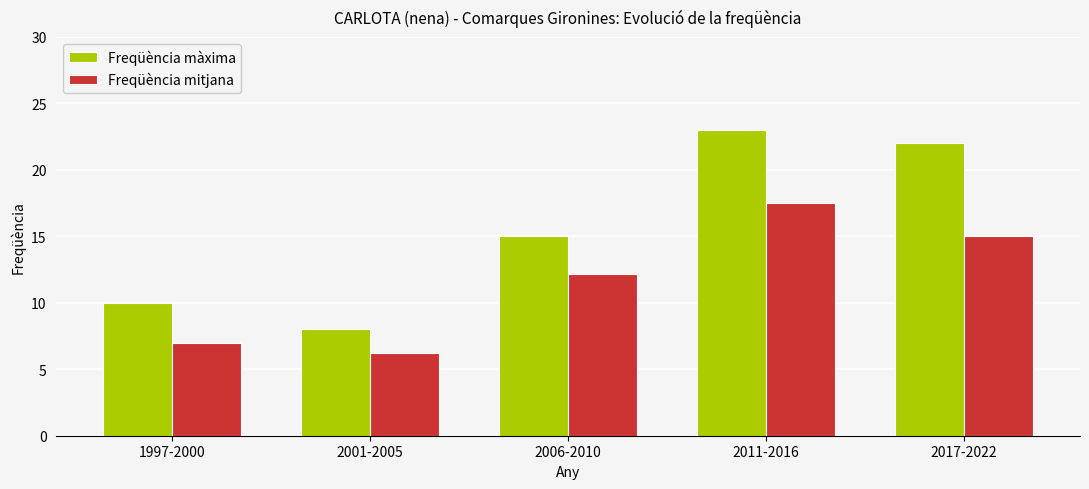

What position from the right is 2006-2010?

3